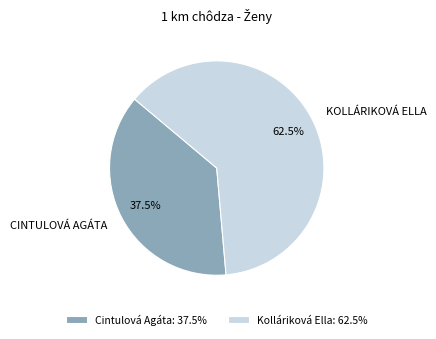

The Kolláriková Ella slice represents 72% of the pie. True or false?

False